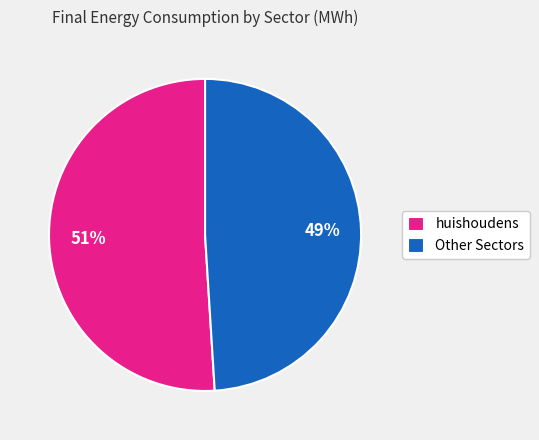

To the nearest percent, what percentage of the pie is Other Sectors?

49%